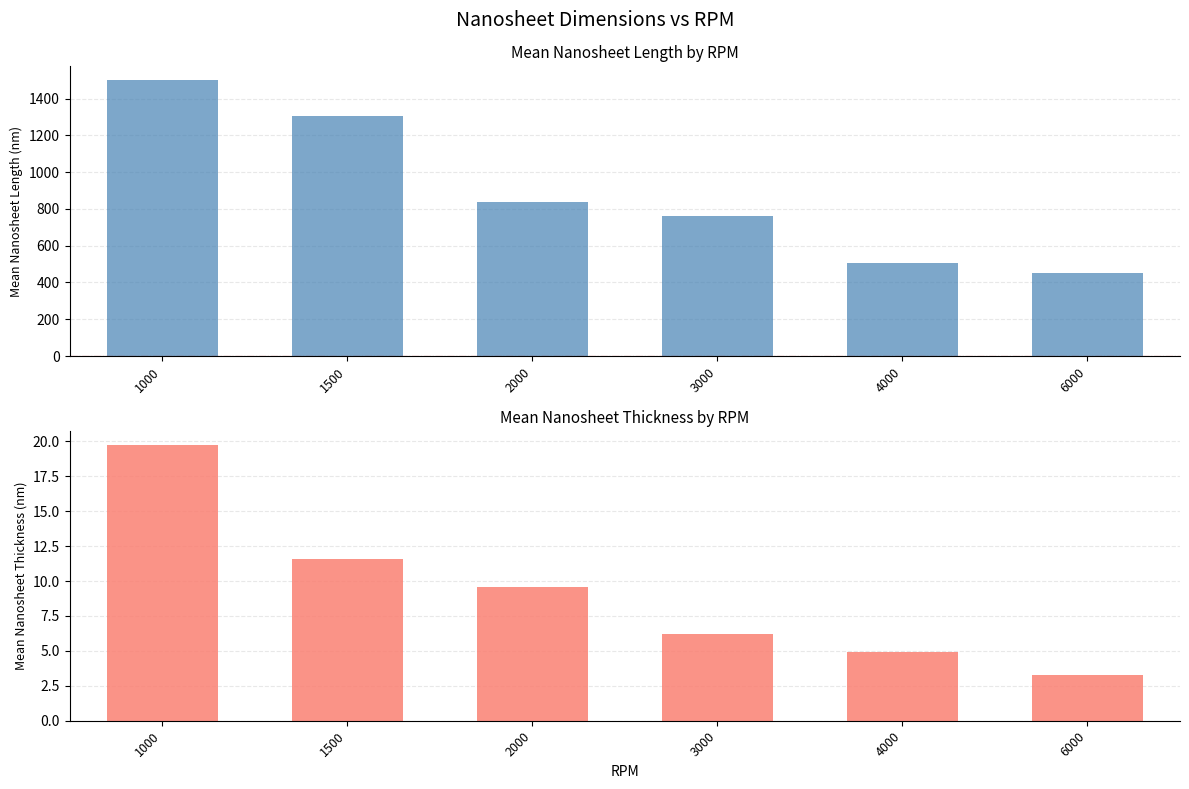

The value of Mean nanosheet length (nm) at 1000 is 2112.2. True or false?

False